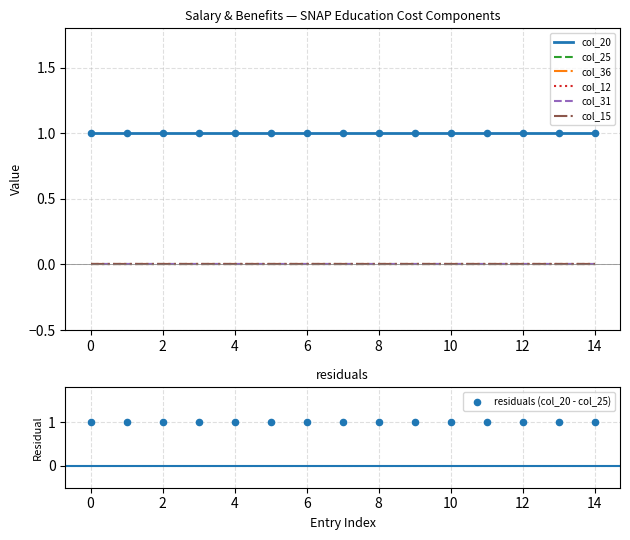

Which series reaches the minimum Y coordinate?

col_25